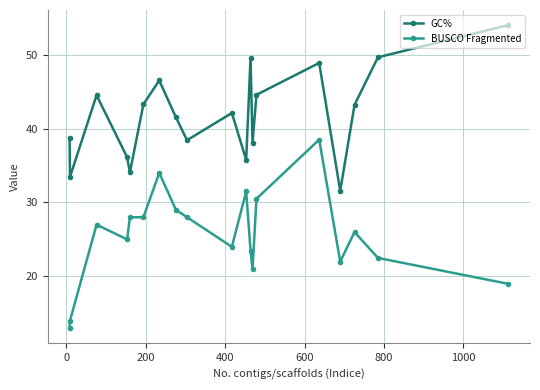

Rank the series by their maximum value, from highest to lowest.

GC%, BUSCO Fragmented